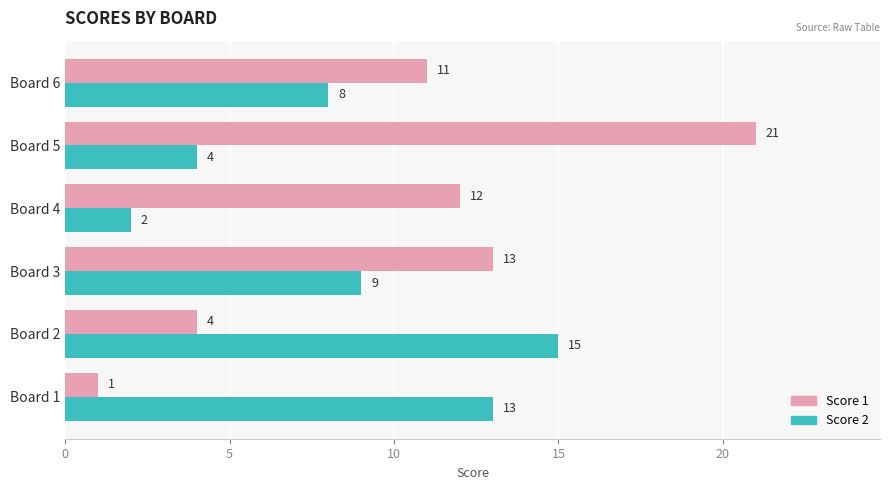

How many data points does each series have?

6